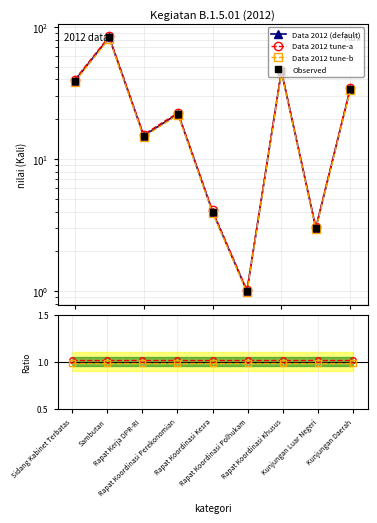

At which label is Data 2012 tune-a closest to 42?

Sidang Kabinet Terbatas